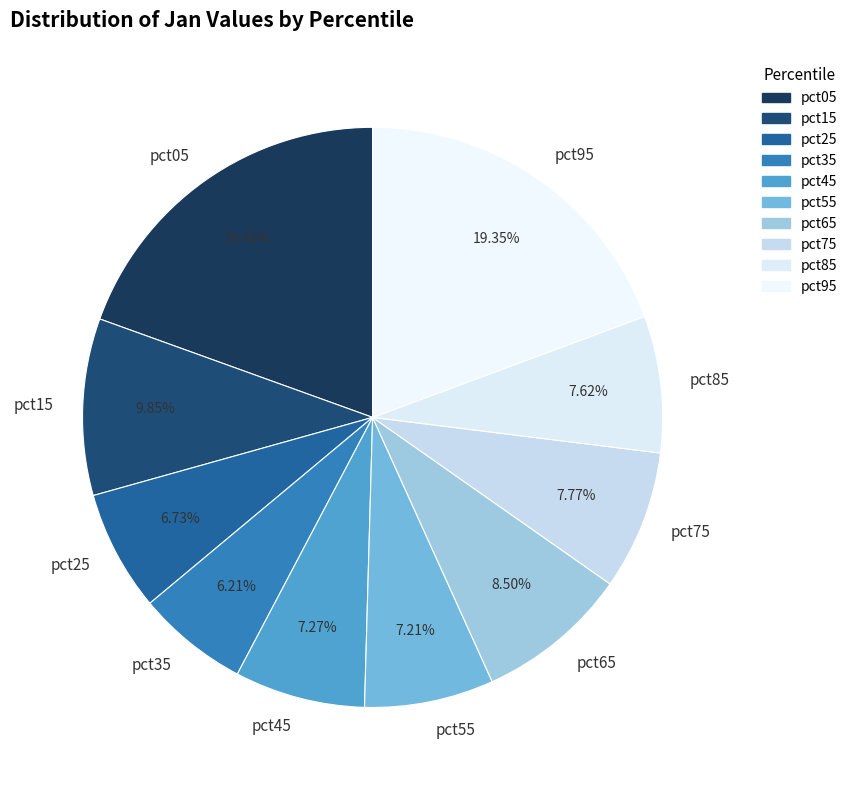

To the nearest percent, what is the difference between the largest and smallest slice percentages?

13%